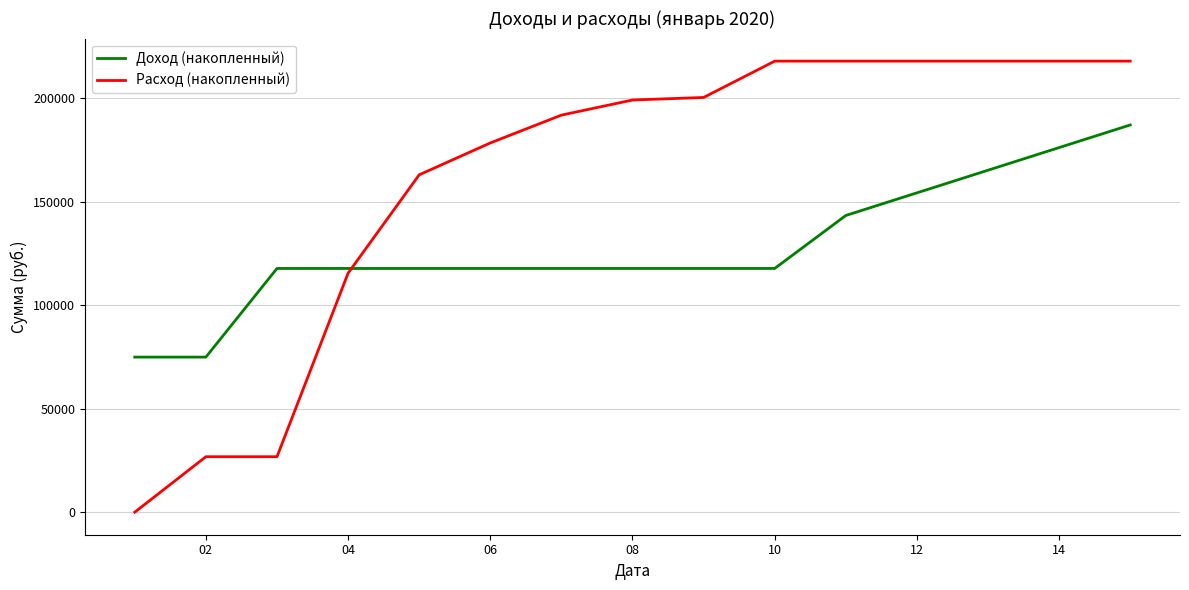

What is the maximum value shown in the chart?

218027